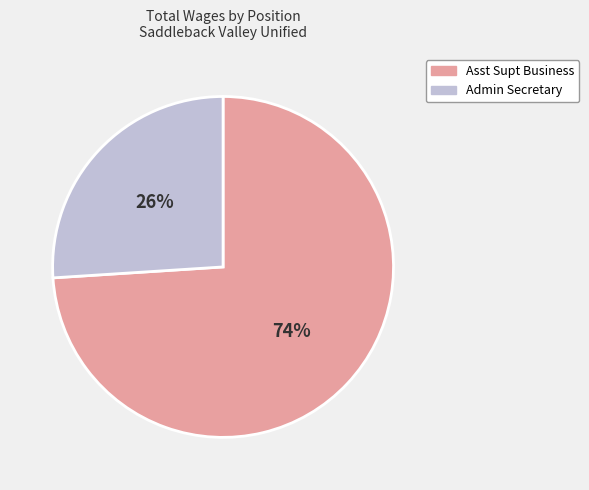

The Admin Secretary slice represents 31% of the pie. True or false?

False